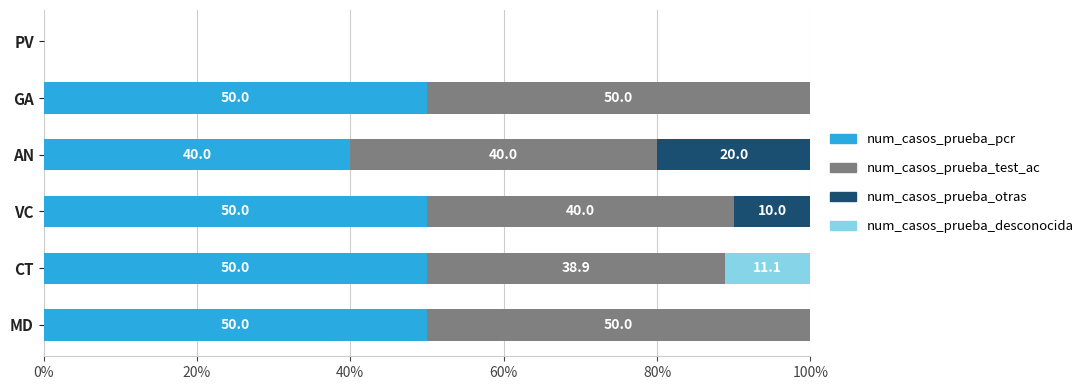

What is the sum of the num_casos_prueba_pcr values at MD and CT?

100.0